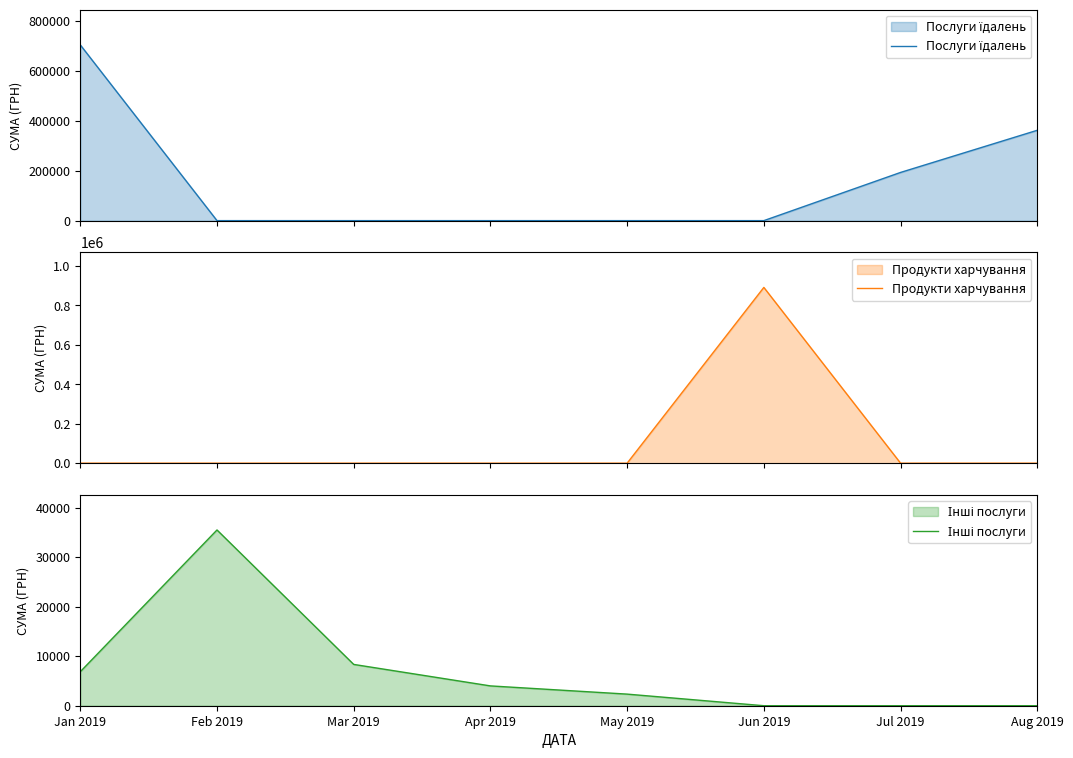

The Інші послуги series shows 35476.2 at Feb 2019. True or false?

True